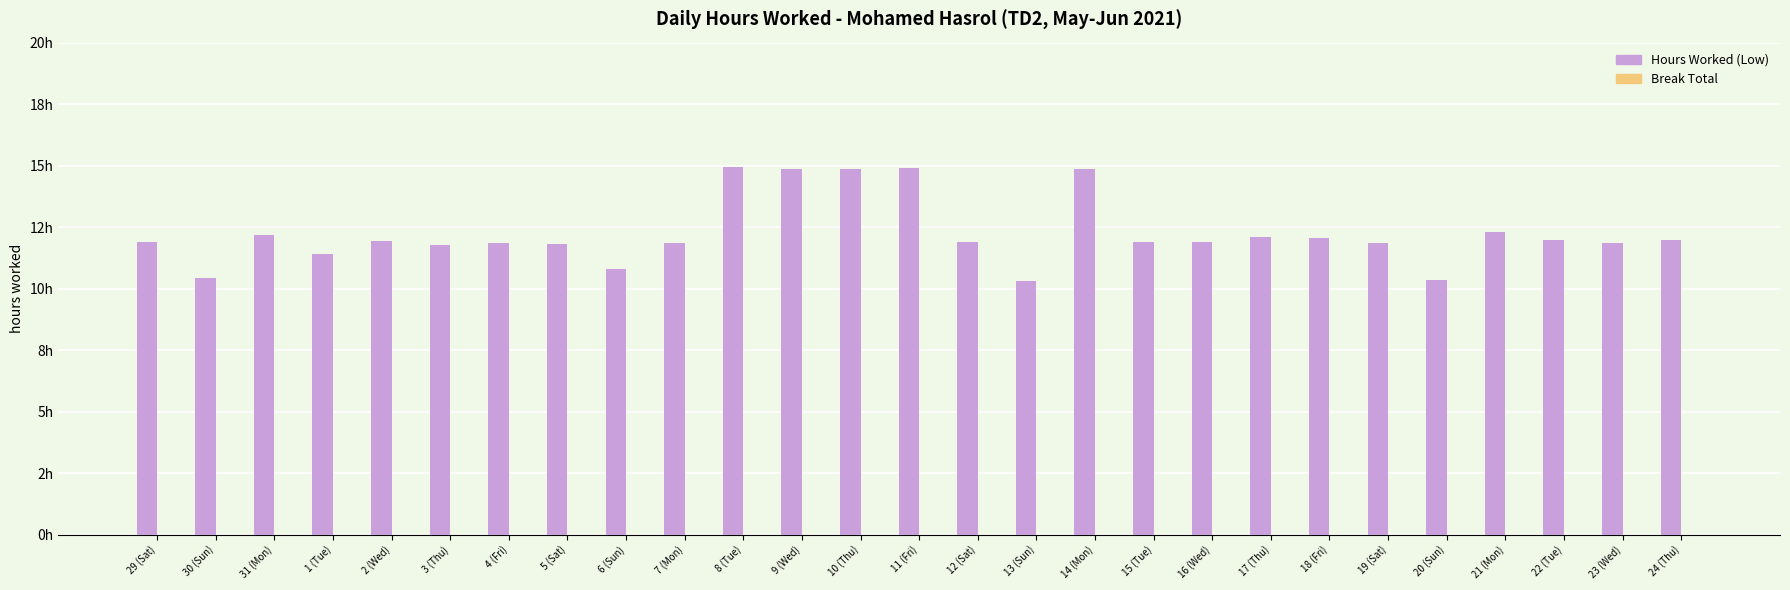

Reading right to left, transcribe all the data shown in this chart.

Hours Worked (Low): 12.0	11.9	12.0	12.3	10.3	11.8	12.1	12.1	11.9	11.9	14.9	10.3	11.9	14.9	14.9	14.9	14.9	11.9	10.8	11.8	11.9	11.8	11.9	11.4	12.2	10.4	11.9
Break Total: 0.0	0.0	0.0	0.0	0.0	0.0	0.0	0.0	0.0	0.0	0.0	0.0	0.0	0.0	0.0	0.0	0.0	0.0	0.0	0.0	0.0	0.0	0.0	0.0	0.0	0.0	0.0